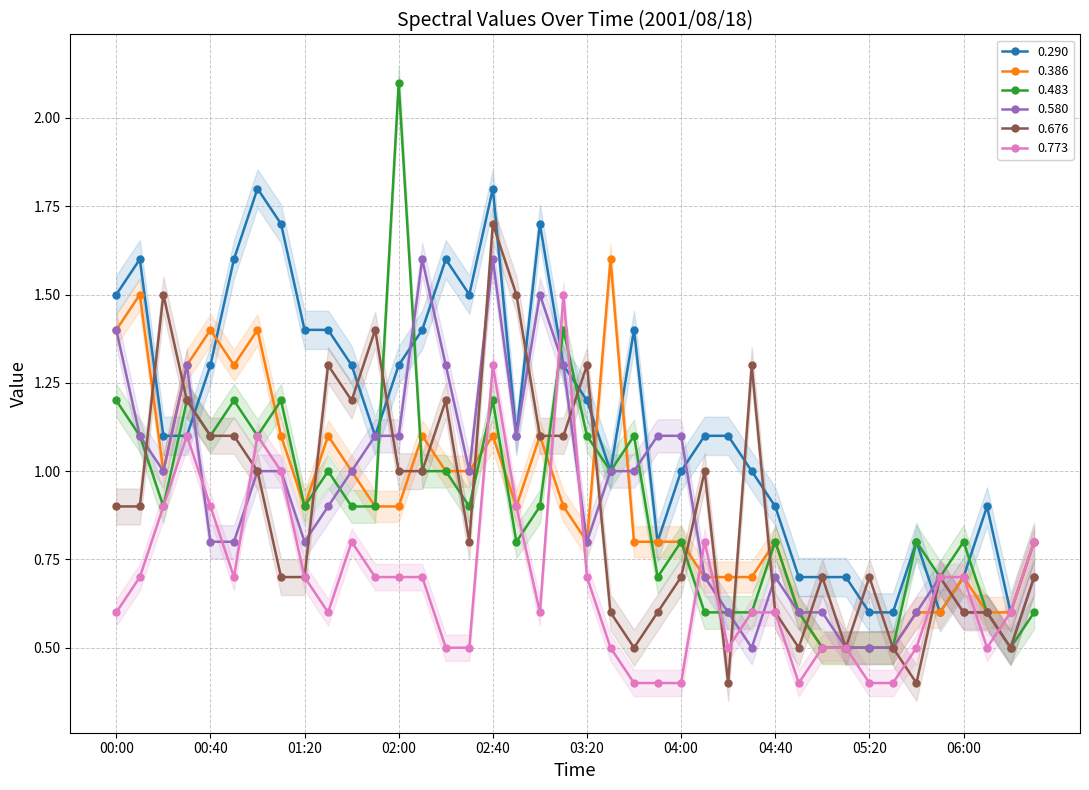

What is the minimum value for 0.773?

0.4